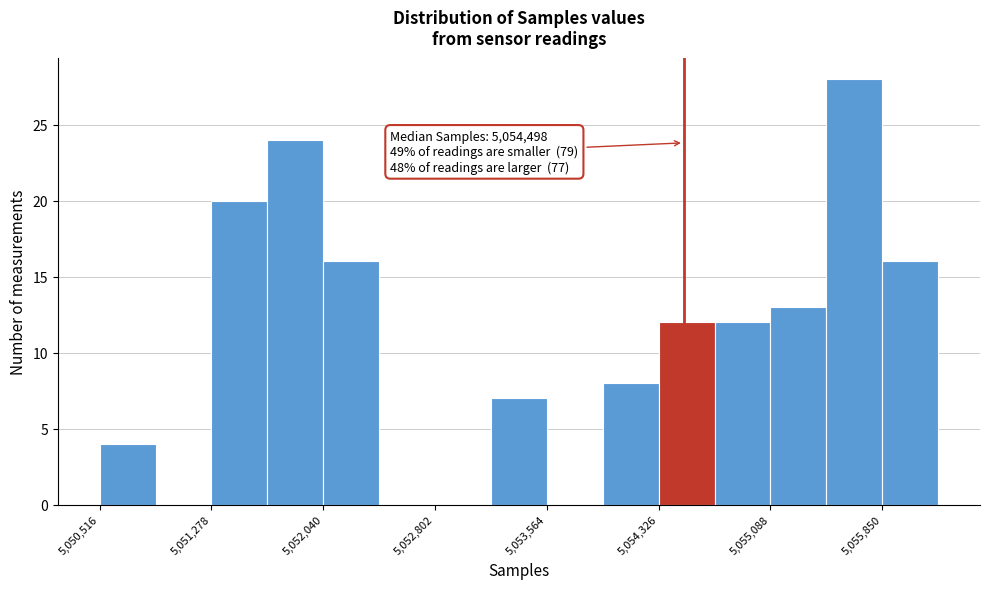

Read against the x-axis, roughly where is the centre of the tallest bar?

5055700